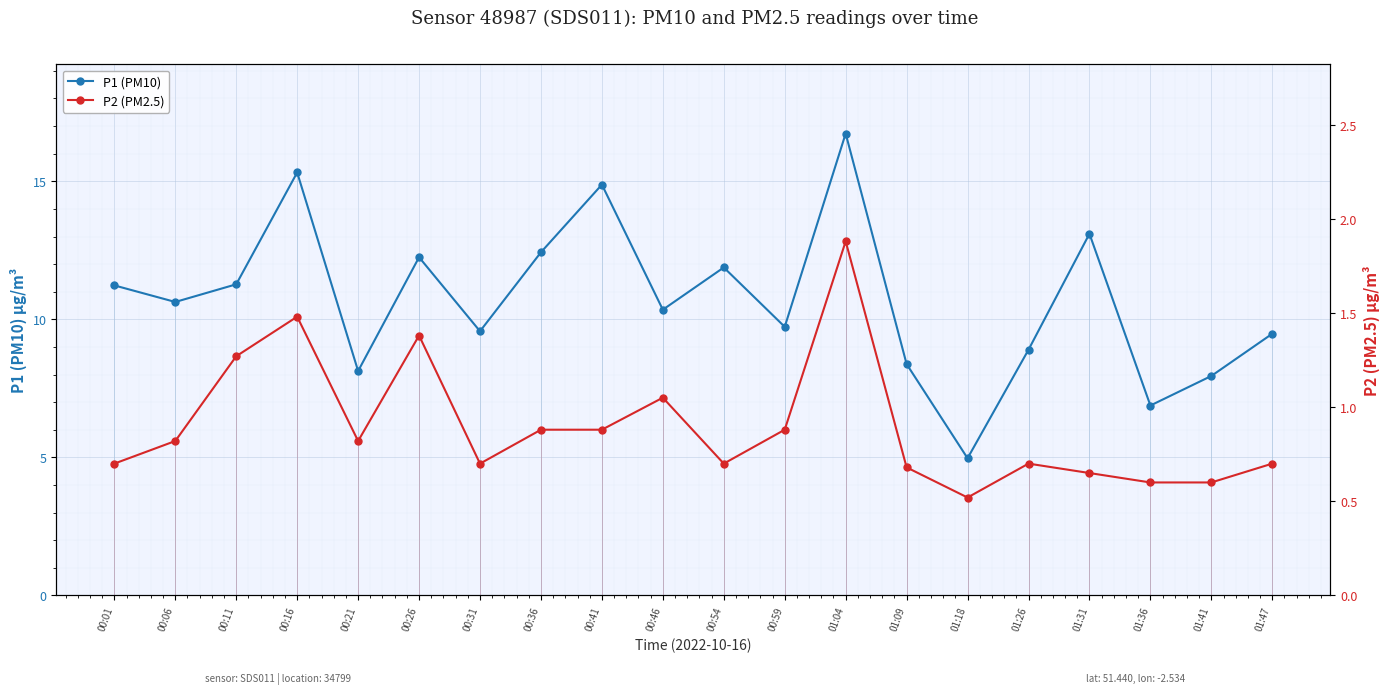

True or false: P1 (PM10) and P2 (PM2.5) intersect in this chart.

False